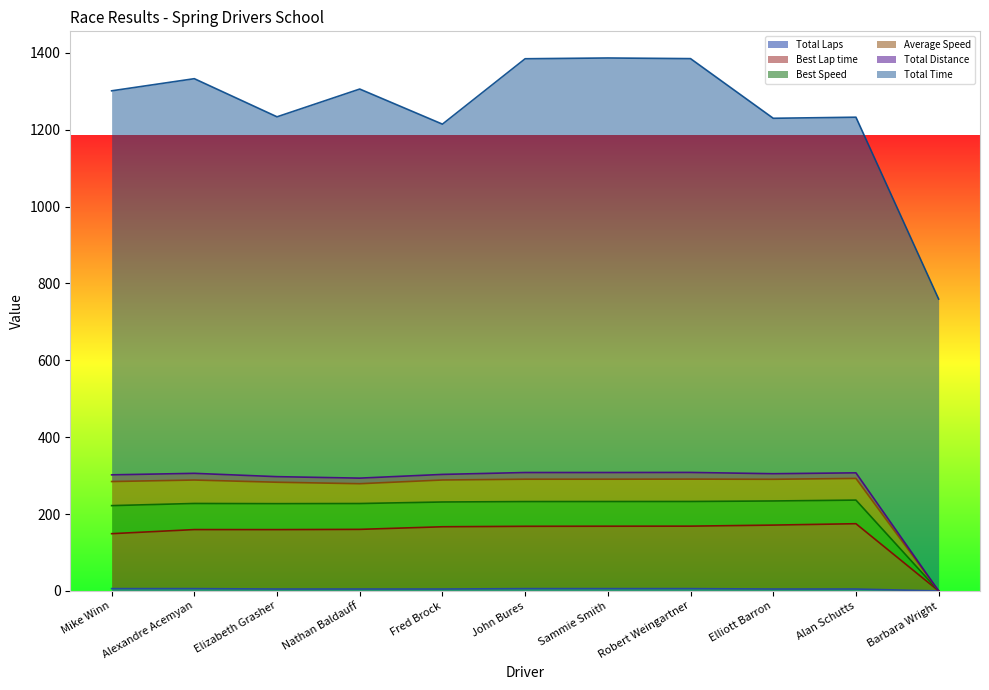

At which category is the sum across all series the highest?

Sammie Smith